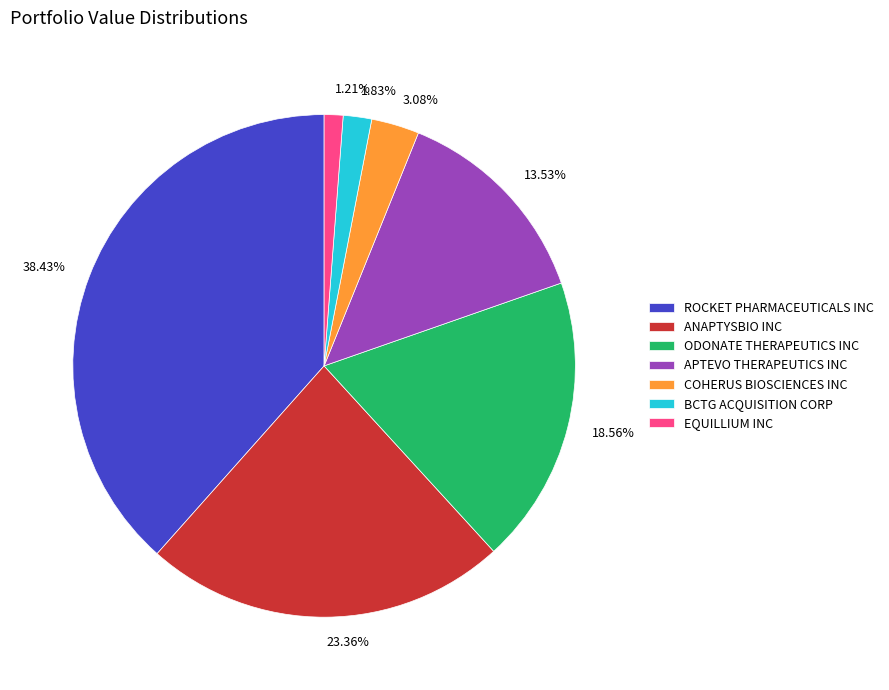

The BCTG ACQUISITION CORP slice represents 2% of the pie. True or false?

True